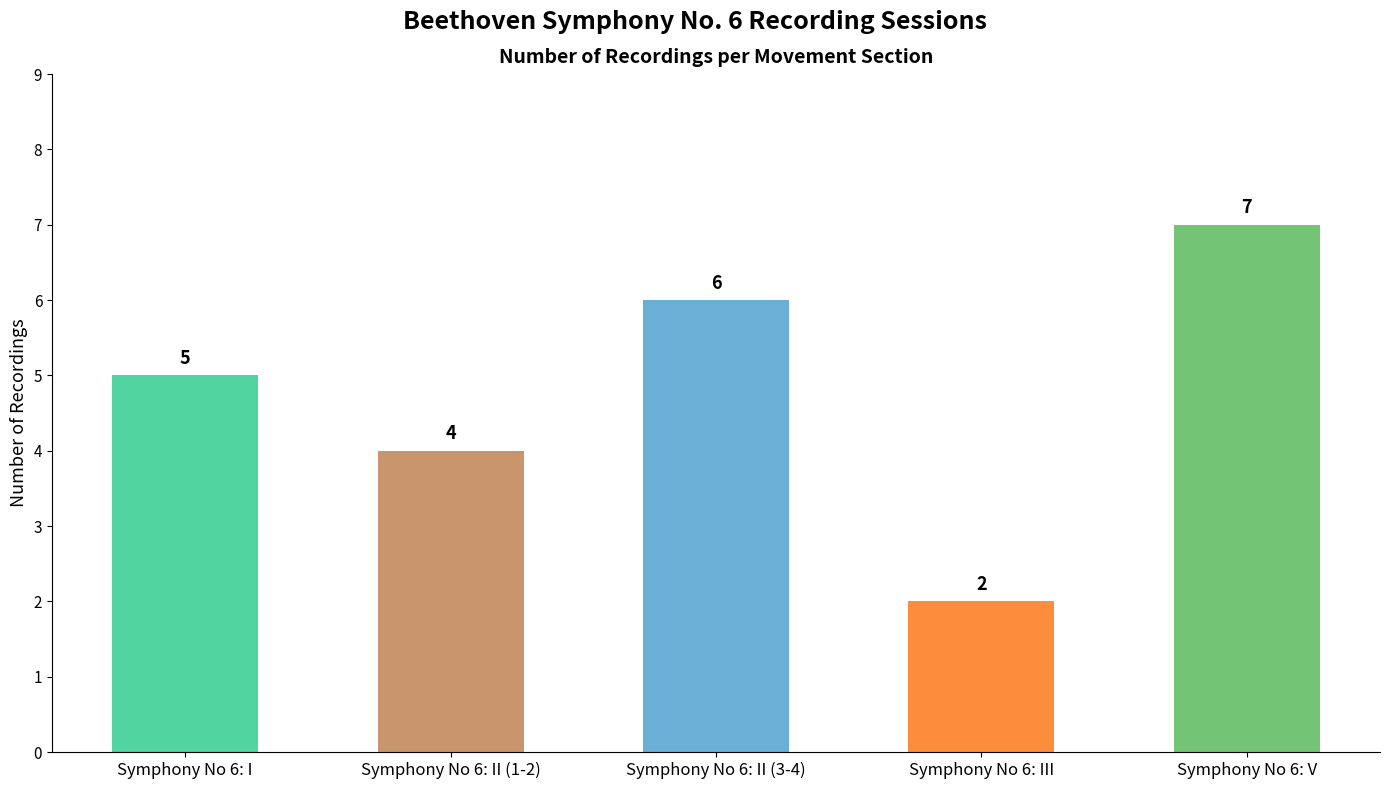

What is the change in value from Symphony No 6: II (1-2) to Symphony No 6: II (3-4)?

+2